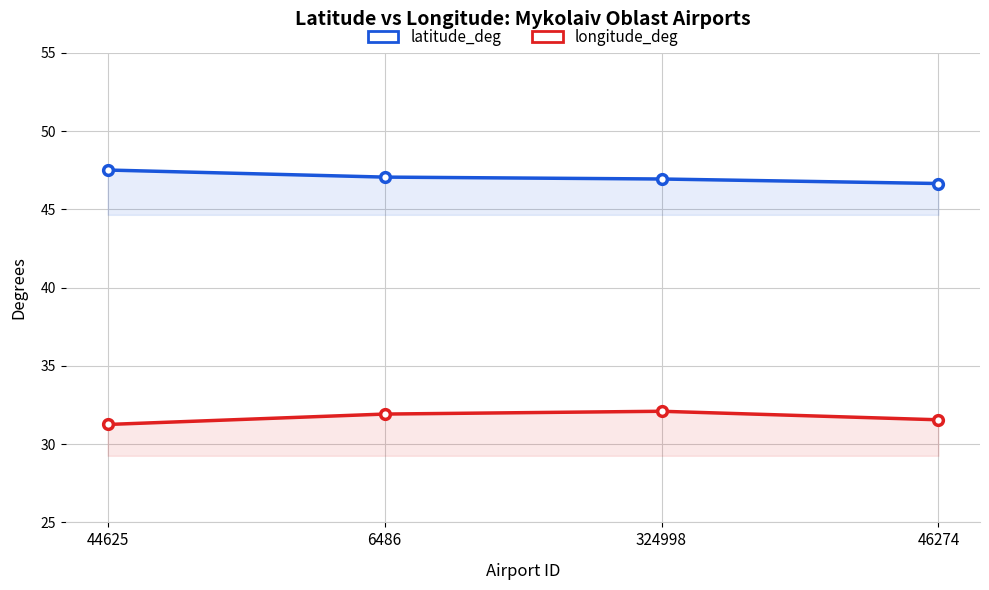

Count the number of data series in this chart.

2